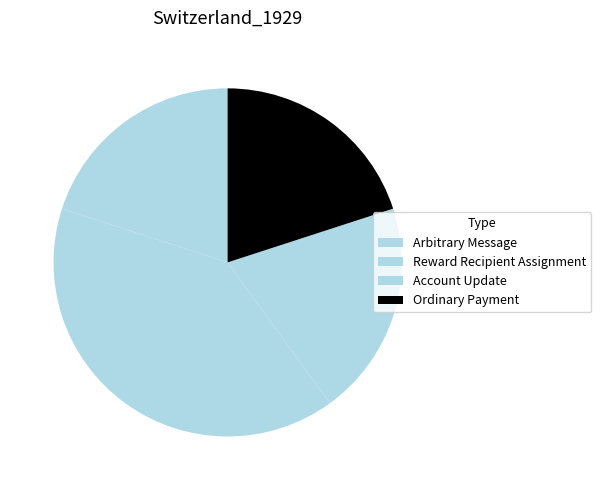

Rank the categories by value from lowest to highest.

Arbitrary Message, Account Update, Ordinary Payment, Reward Recipient Assignment